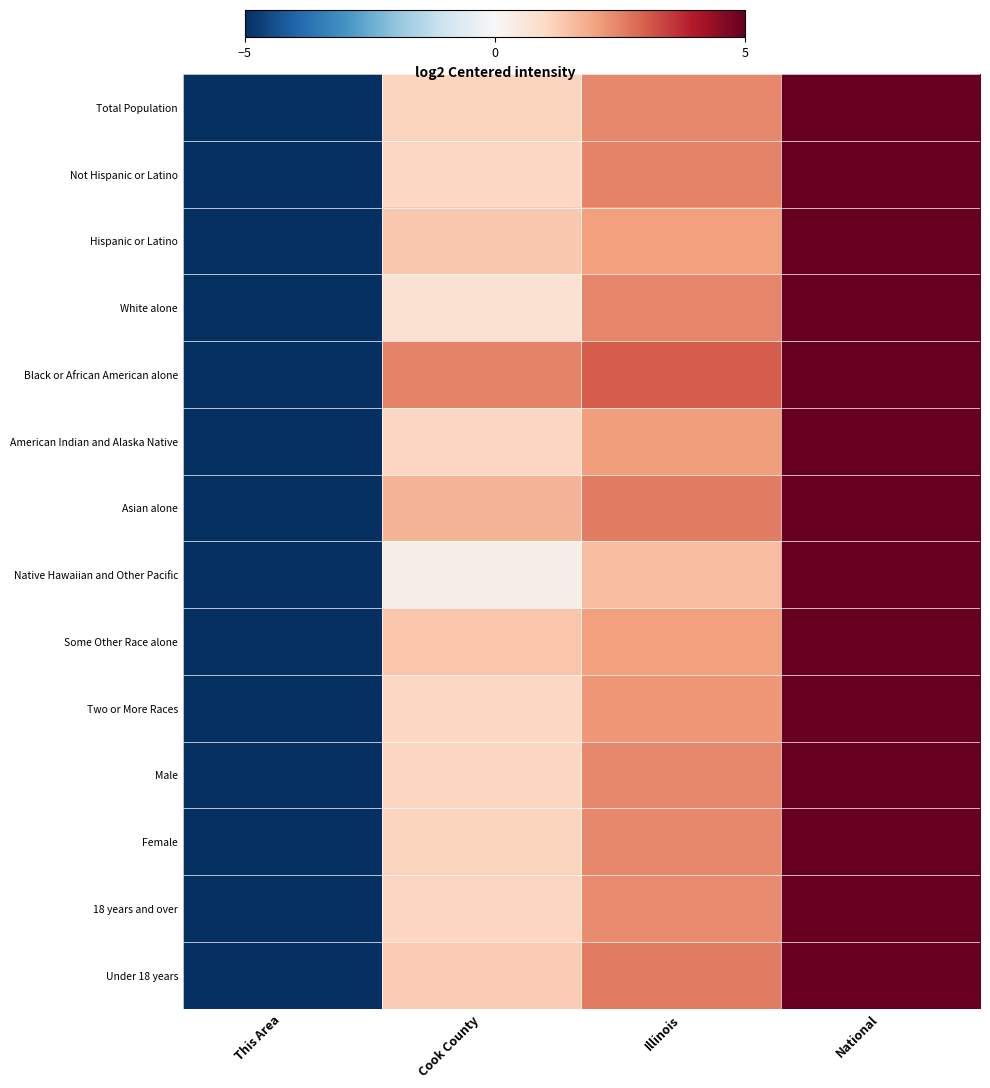

What is the smallest value displayed?

-12.9